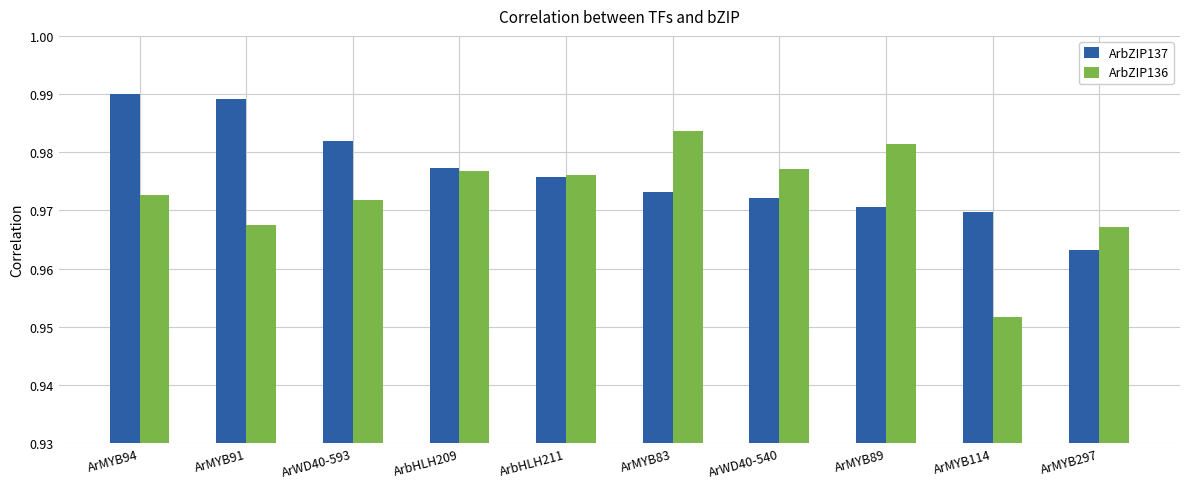

True or false: ArbZIP136 has a value of 0.3 at ArMYB114.

False